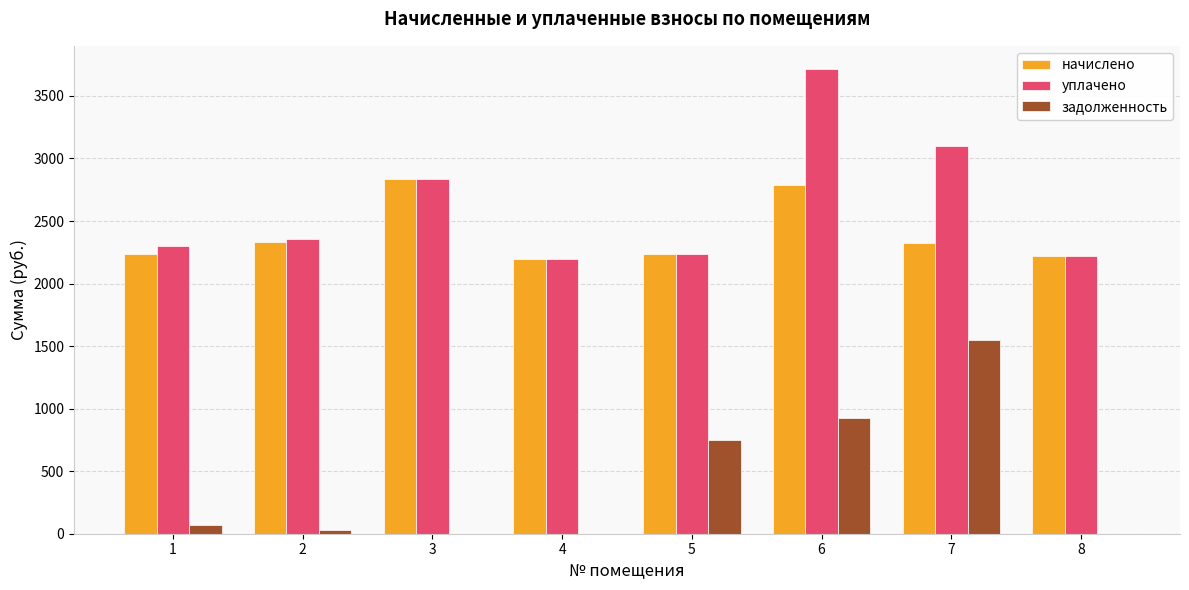

What is the maximum value for задолженность?

1549.5